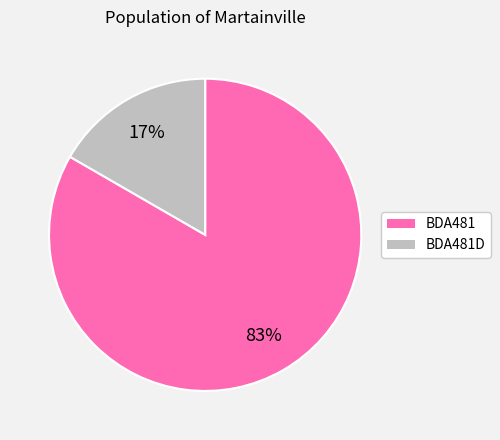

How many segments does this pie chart have?

2